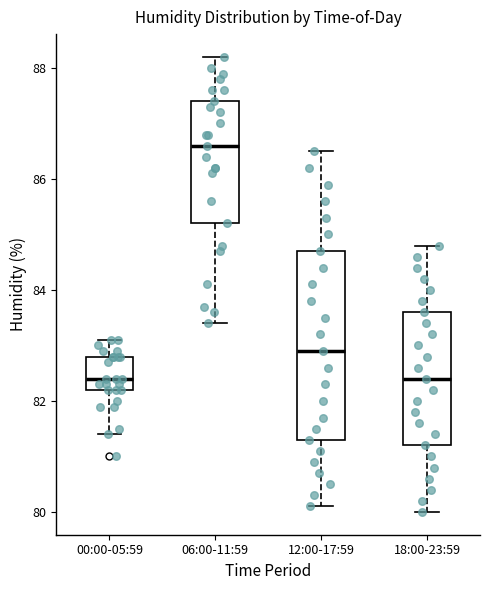

Reading left to right, read every box against the y-axis: the position of its median line, the range the box covers, and the ends of its whiskers. The values are not printed on the chart, so give them approximately, as read against the axis.

00:00-05:59: median 82.4, box 82.2 to 82.8, whiskers 81.4 to 83.2
06:00-11:59: median 86.6, box 85.2 to 87.4, whiskers 83.4 to 88.2
12:00-17:59: median 83.0, box 81.4 to 84.8, whiskers 80.2 to 86.6
18:00-23:59: median 82.4, box 81.2 to 83.6, whiskers 80.0 to 84.8